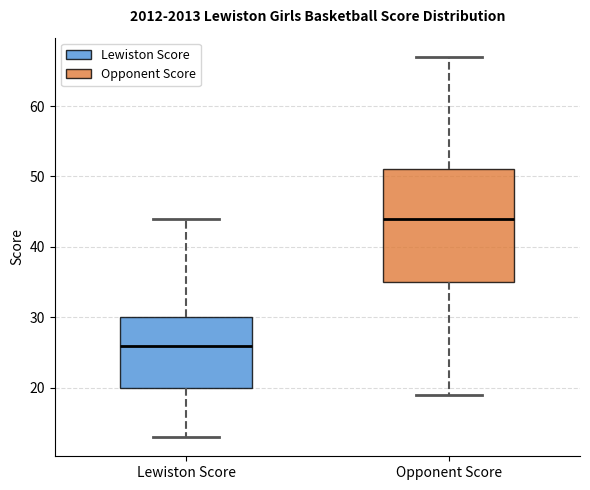

Which box has the lowest median line?

Lewiston Score